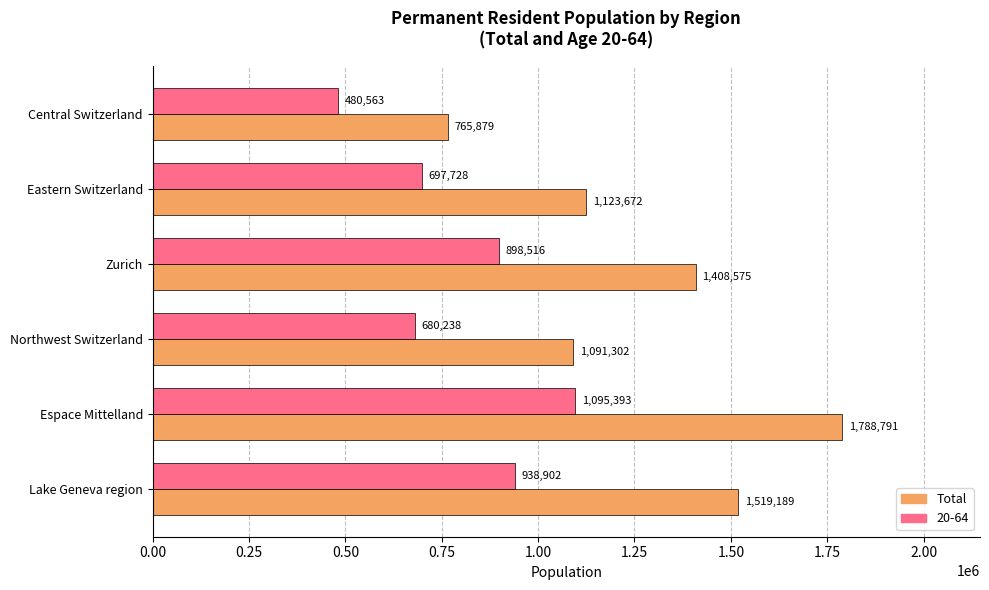

At which label is 20-64 closest to 787978?

Eastern Switzerland